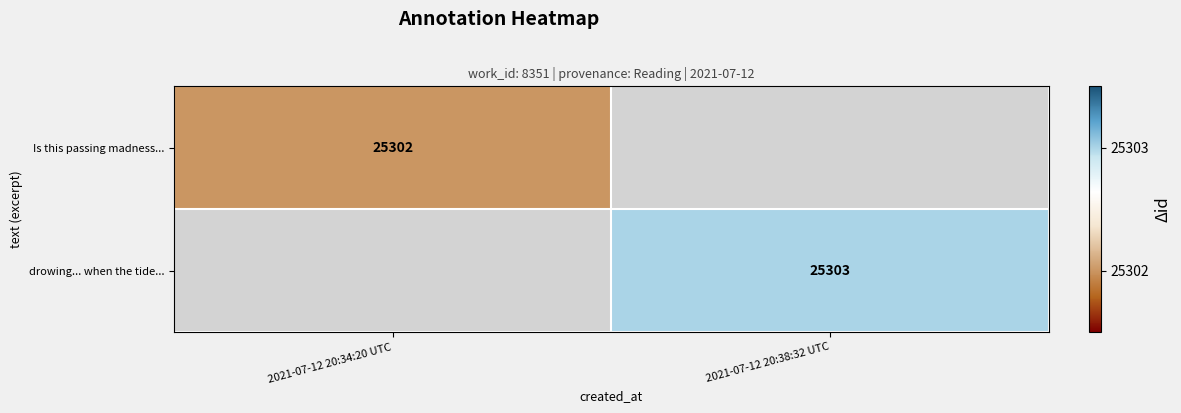

The Is this passing madness... series shows 40911.2 at 2021-07-12 20:34:20 UTC. True or false?

False